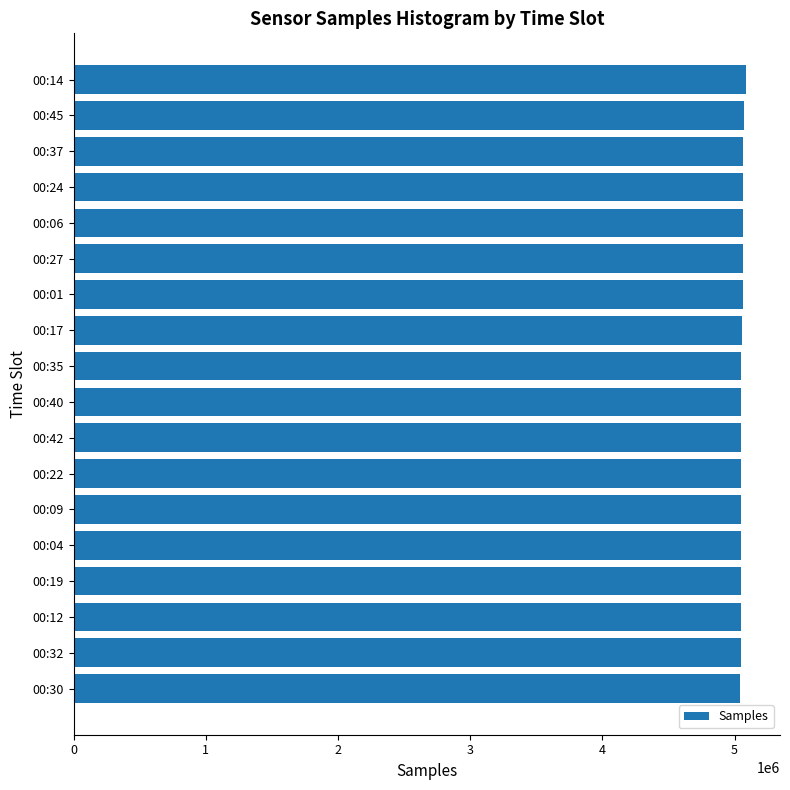

Is it true that the value at 00:37 is 7393163?

False